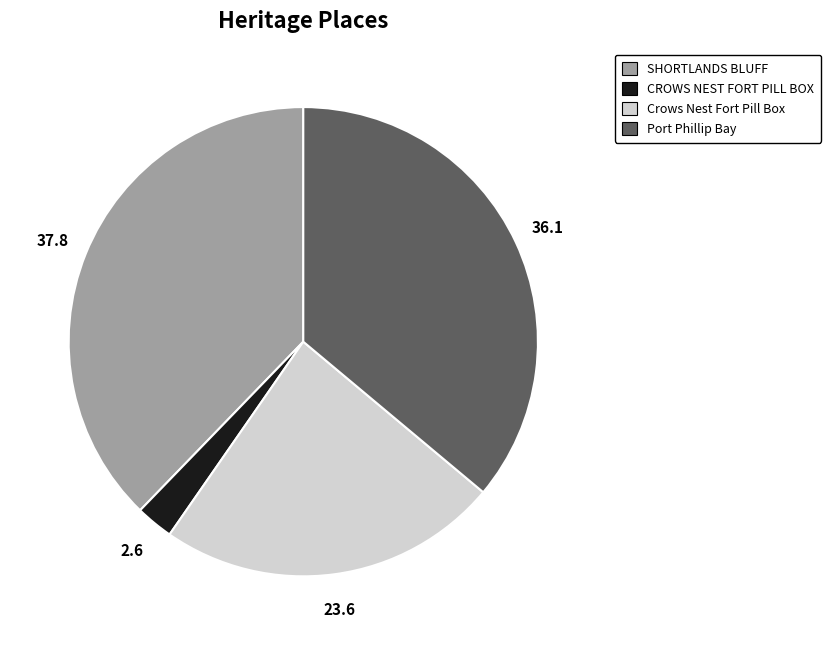

Is the sum of Port Phillip Bay and Crows Nest Fort Pill Box greater than half?

Yes